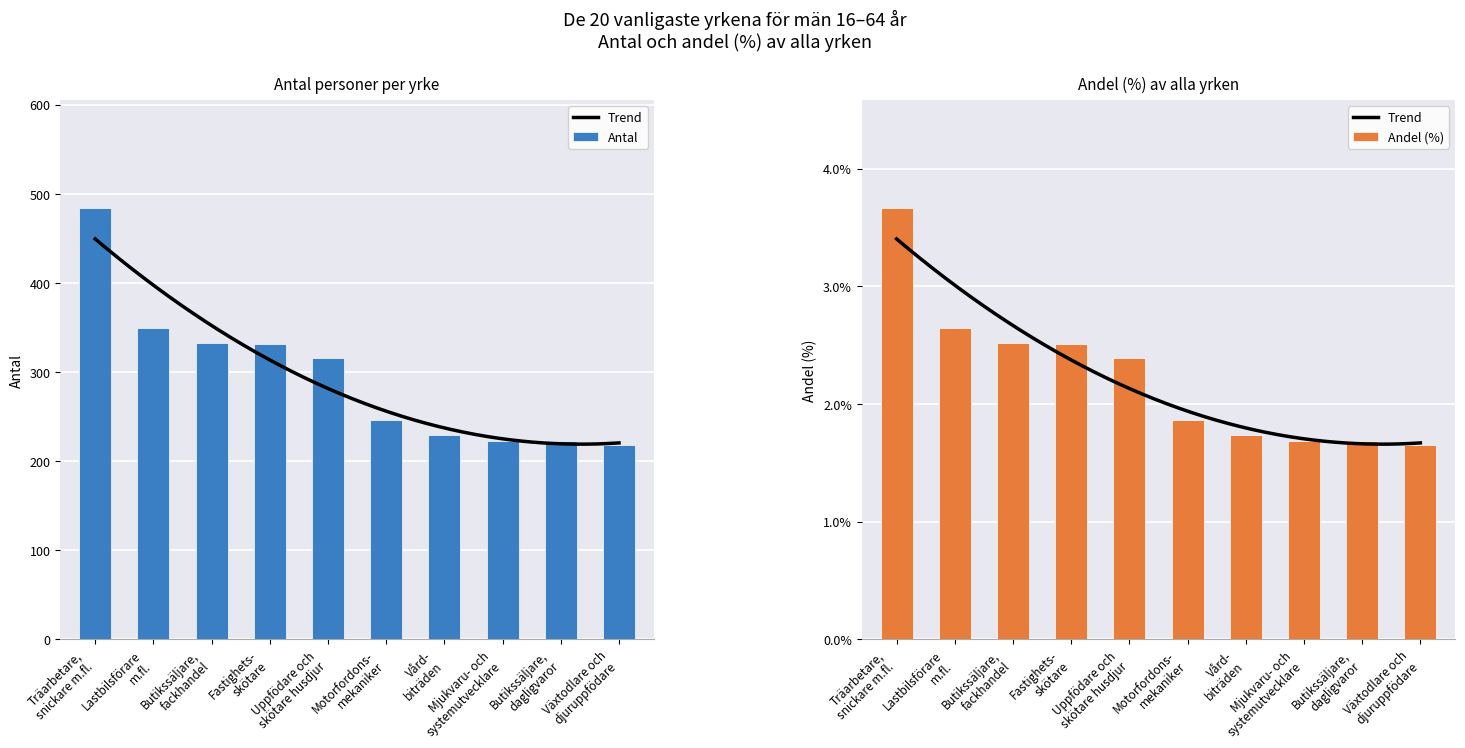

What is the difference between the maximum and minimum values in the Antal series?

266